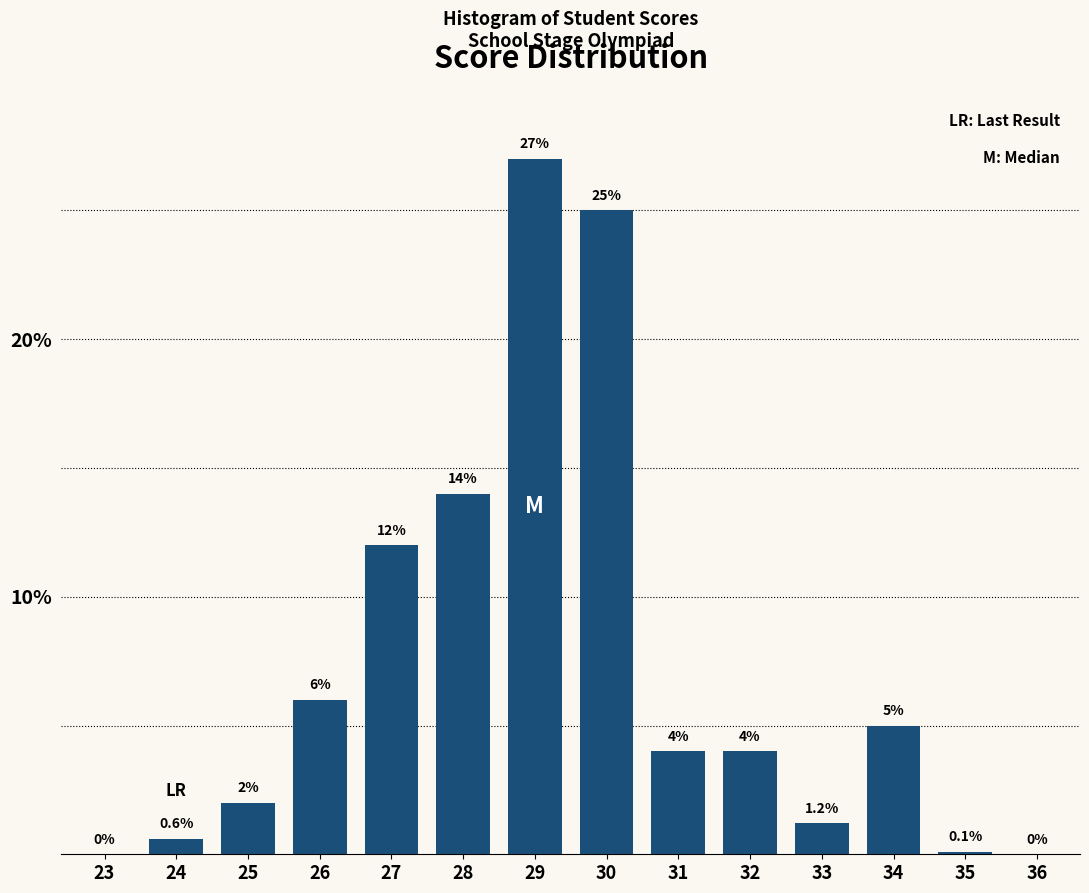

Reading left to right, transcribe all the data shown in this chart.

23=0.0	24=0.6	25=2.0	26=6.0	27=12.0	28=14.0	29=27.0	30=25.0	31=4.0	32=4.0	33=1.2	34=5.0	35=0.1	36=0.0